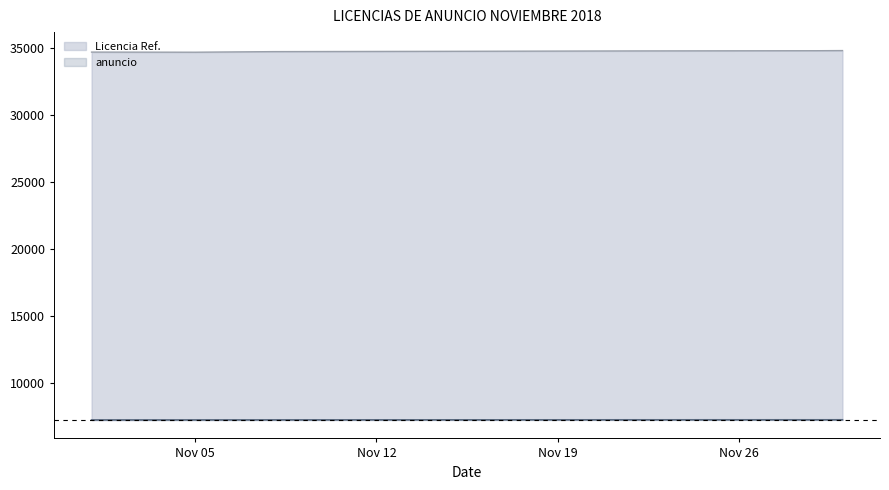

Read the anuncio value at Nov 05.

7283